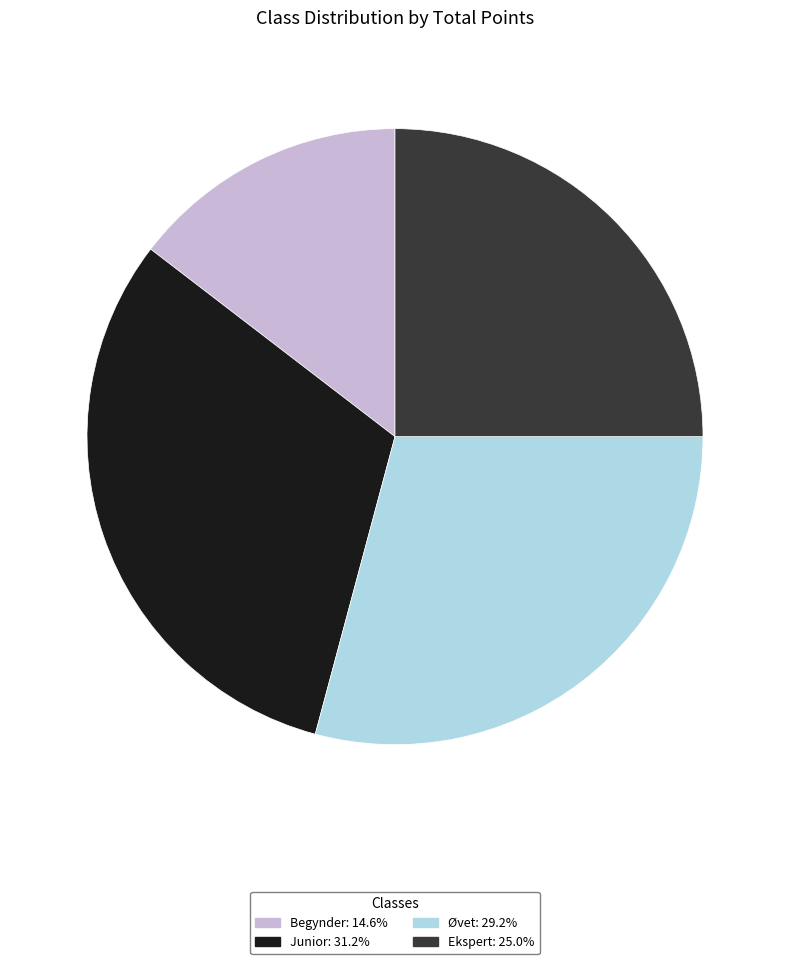

Do Junior: 31.2% and Ekspert: 25.0% together represent more than half of the pie?

Yes